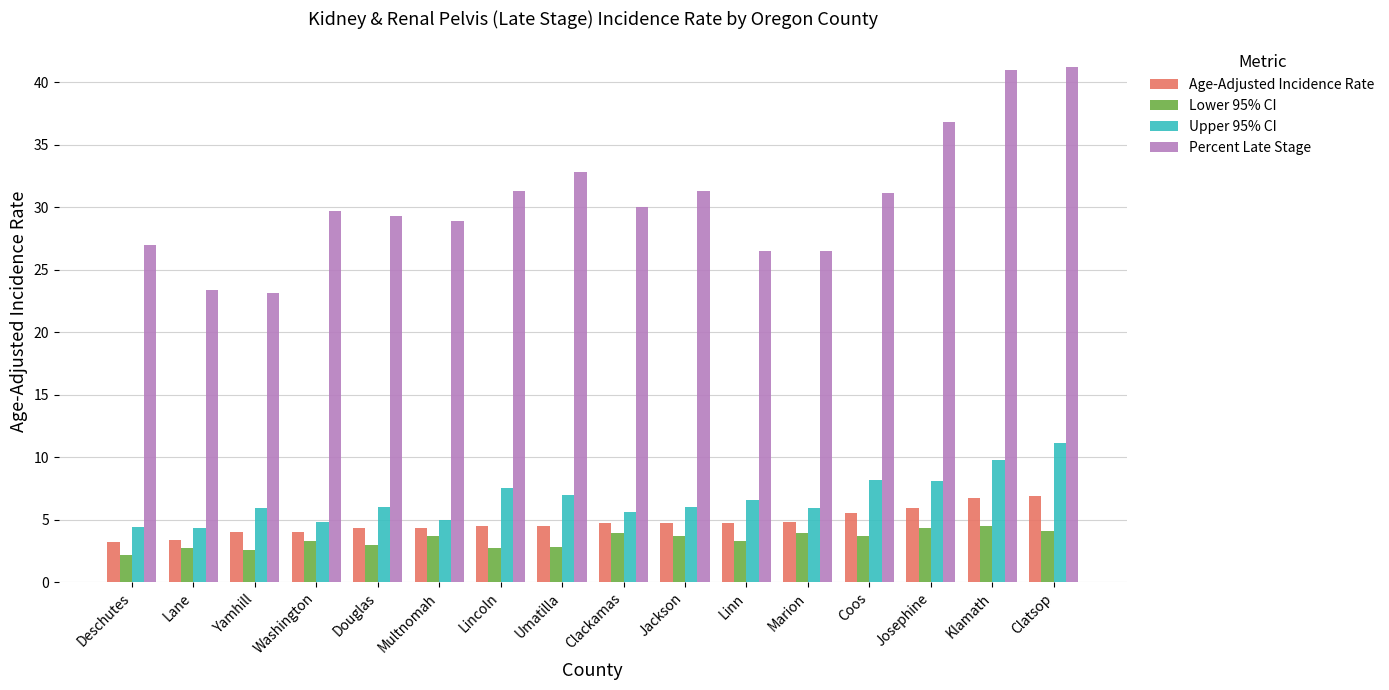

The value of Percent Late Stage at Yamhill is 23.1. True or false?

True